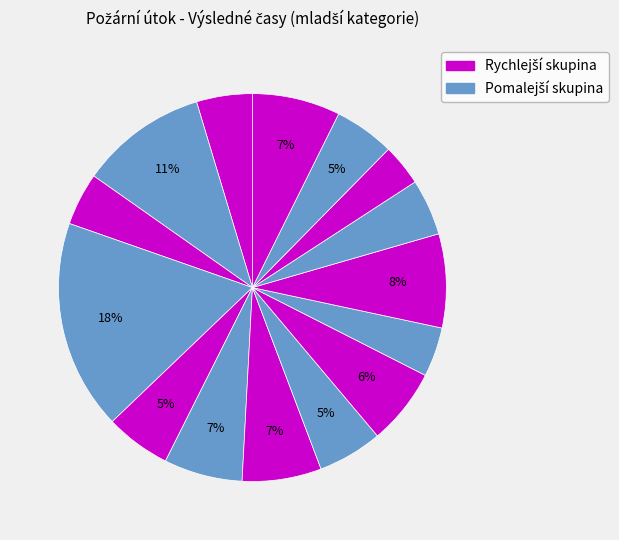

Count the number of slices in the pie.

15